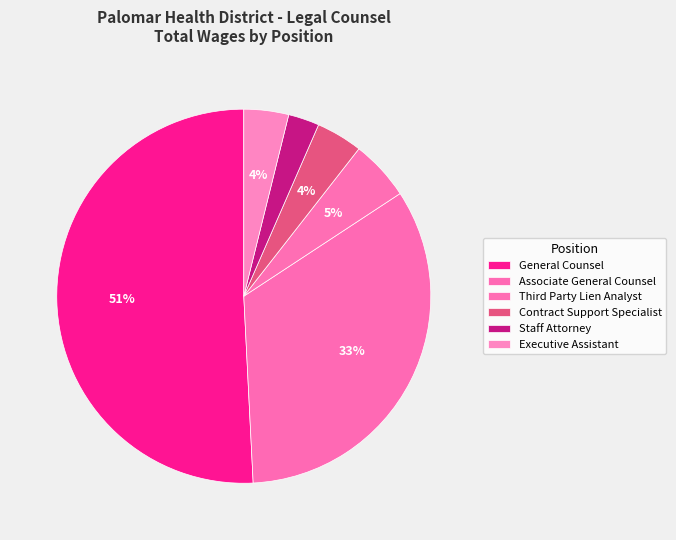

Which category accounts for the majority?

General Counsel